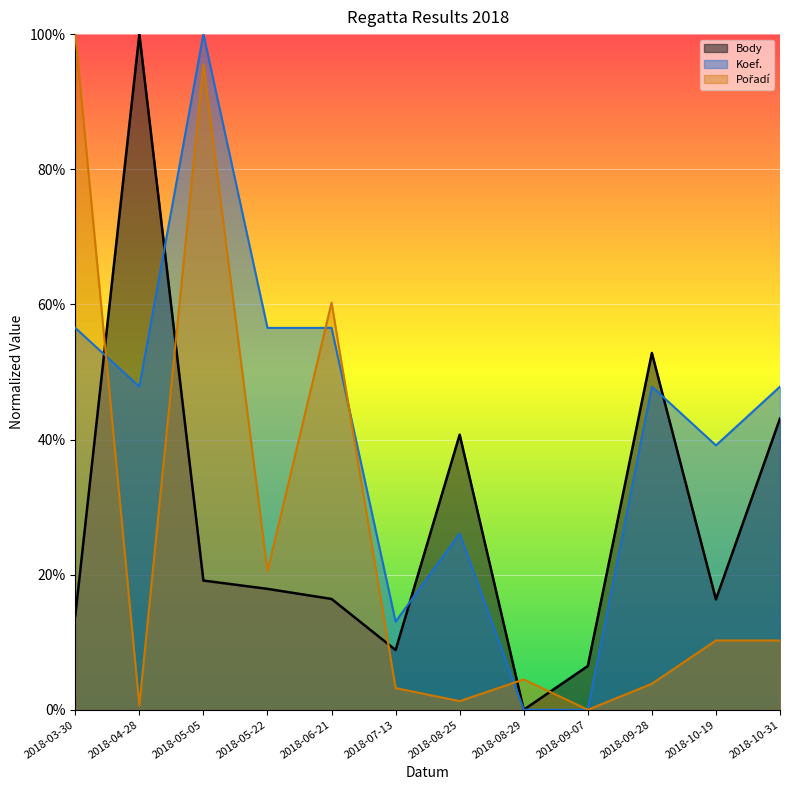

True or false: Pořadí has a value of 4.5 at 2018-08-29.

True